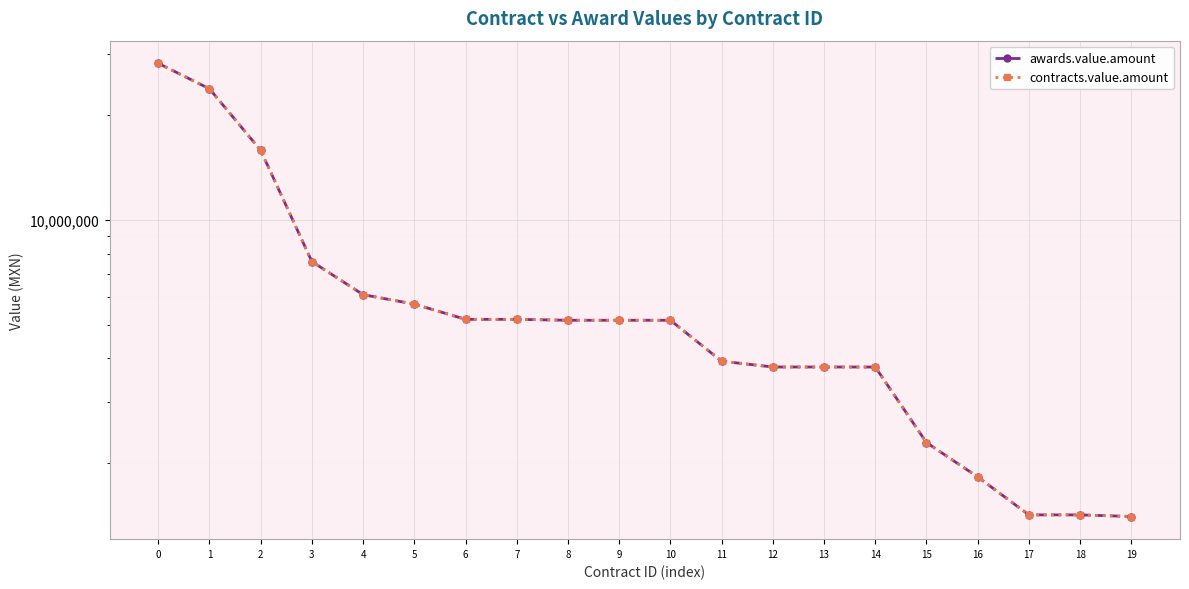

At how many categories does at least one series exceed 6759240?

4